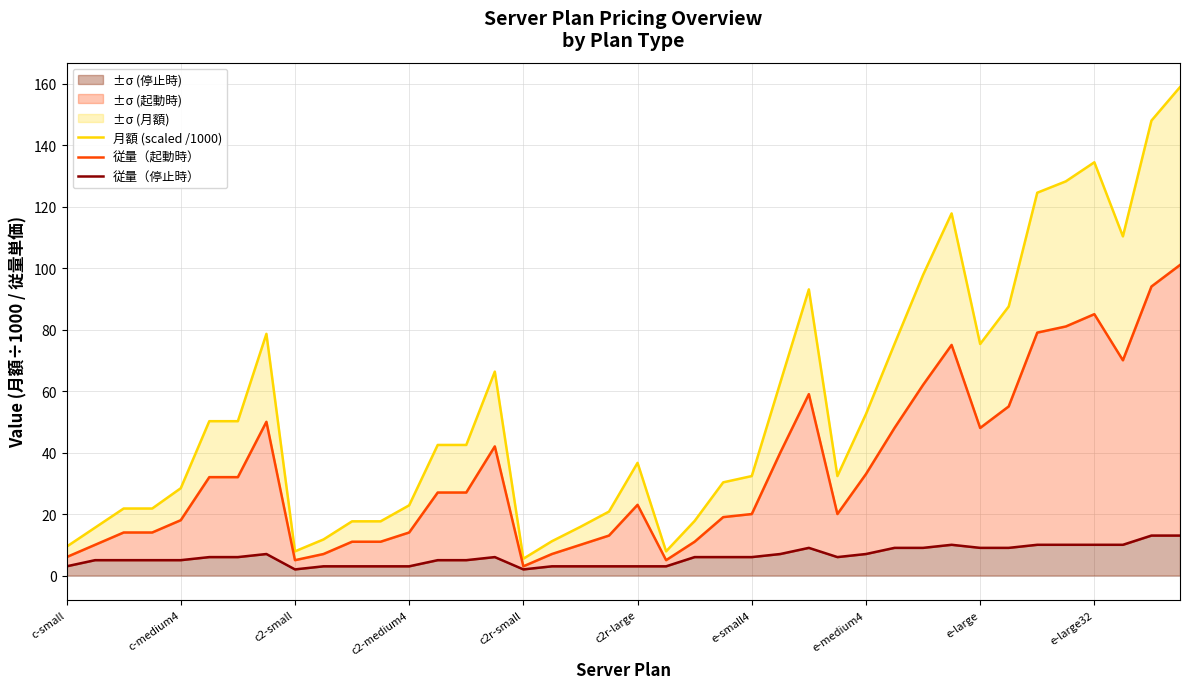

At which category is the sum across all series the highest?

39